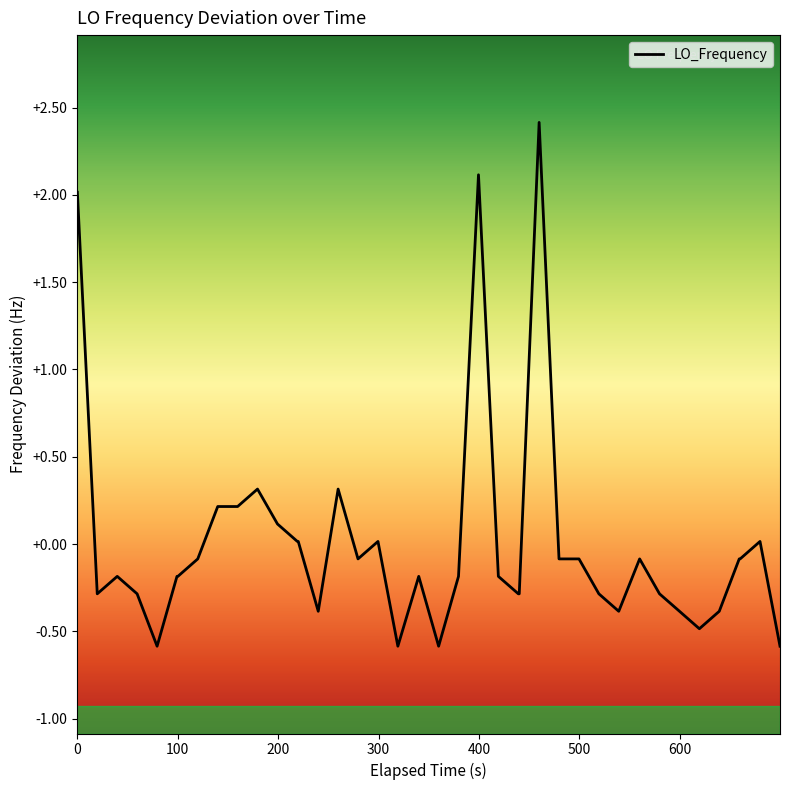

What is the difference between the maximum and minimum values?

3.0